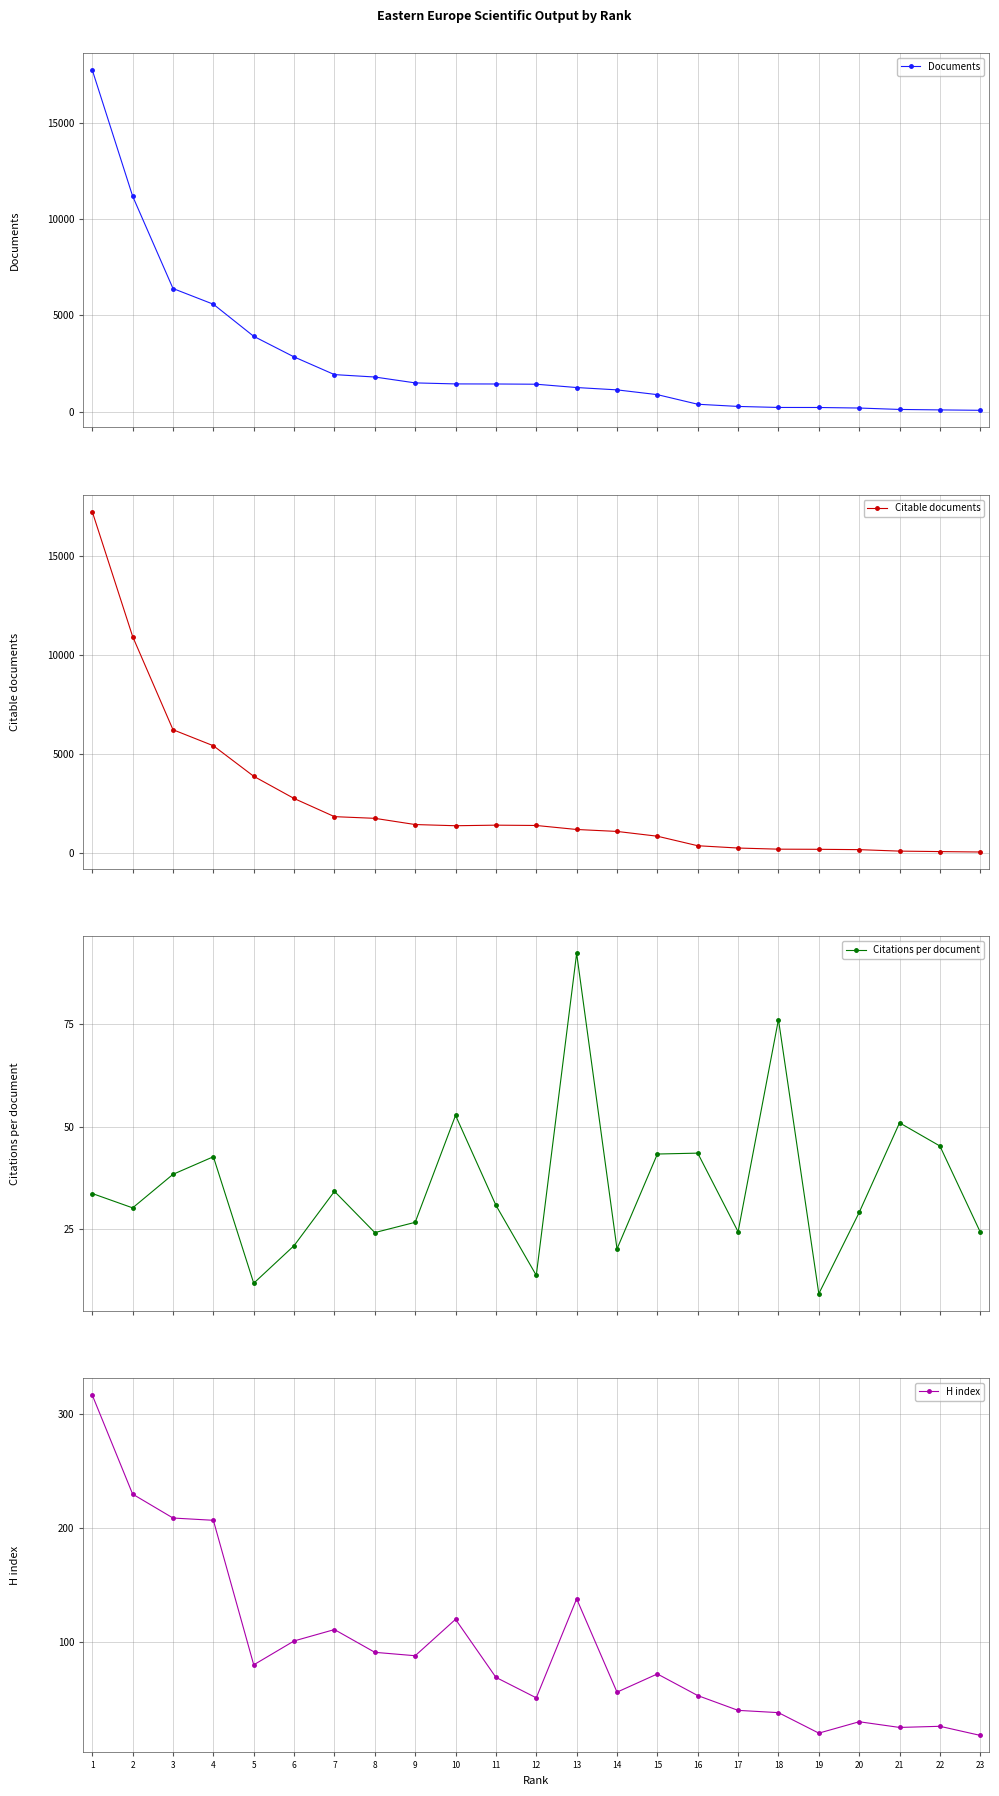

Reading left to right, extract all data points from this chart.

Documents: 1=17729.0	2=11179.0	3=6387.0	4=5571.0	5=3905.0	6=2836.0	7=1918.0	8=1793.0	9=1488.0	10=1435.0	11=1431.0	12=1419.0	13=1247.0	14=1126.0	15=878.0	16=380.0	17=266.0	18=213.0	19=211.0	20=183.0	21=110.0	22=86.0	23=65.0
Citable documents: 1=17213.0	2=10922.0	3=6225.0	4=5417.0	5=3878.0	6=2759.0	7=1844.0	8=1759.0	9=1446.0	10=1386.0	11=1415.0	12=1399.0	13=1197.0	14=1099.0	15=858.0	16=378.0	17=262.0	18=205.0	19=198.0	20=181.0	21=107.0	22=83.0	23=62.0
Citations per document: 1=33.7	2=30.2	3=38.4	4=42.7	5=11.9	6=21.1	7=34.2	8=24.2	9=26.7	10=52.7	11=30.9	12=13.8	13=92.1	14=20.2	15=43.3	16=43.5	17=24.4	18=76.0	19=9.4	20=29.1	21=50.9	22=45.3	23=24.3
H index: 1=317.0	2=230.0	3=209.0	4=207.0	5=80.0	6=101.0	7=111.0	8=91.0	9=88.0	10=120.0	11=69.0	12=51.0	13=138.0	14=56.0	15=72.0	16=53.0	17=40.0	18=38.0	19=20.0	20=30.0	21=25.0	22=26.0	23=18.0